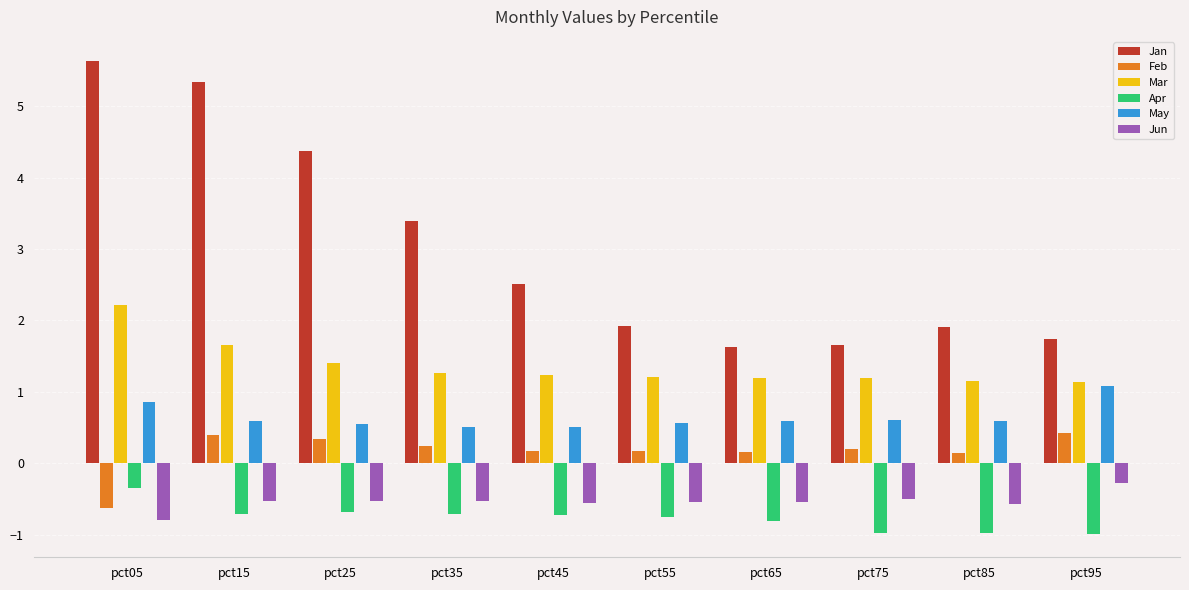

What is the value of the Mar bar at the 10th from the left?

1.1